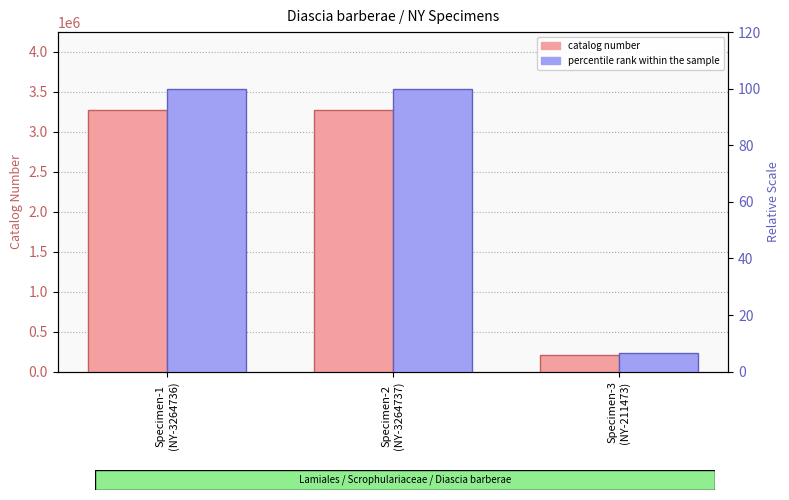

Is the value of percentile rank within the sample at Specimen-2
(NY-3264737) greater than the value of catalog number at Specimen-3
(NY-211473)?

No